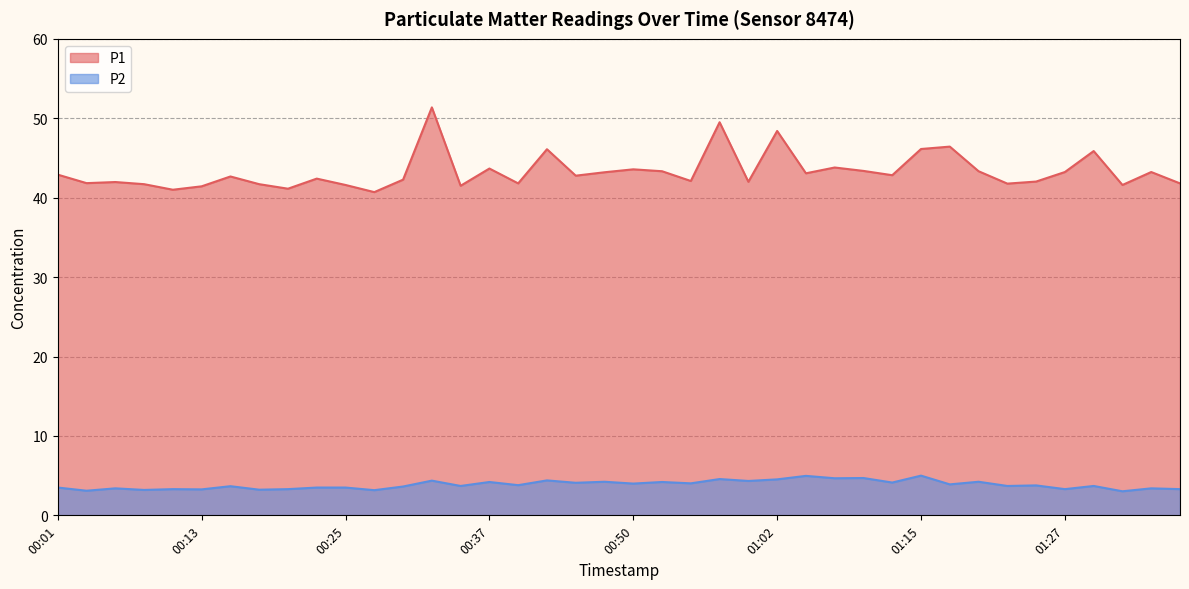

True or false: P2 and P1 intersect in this chart.

False